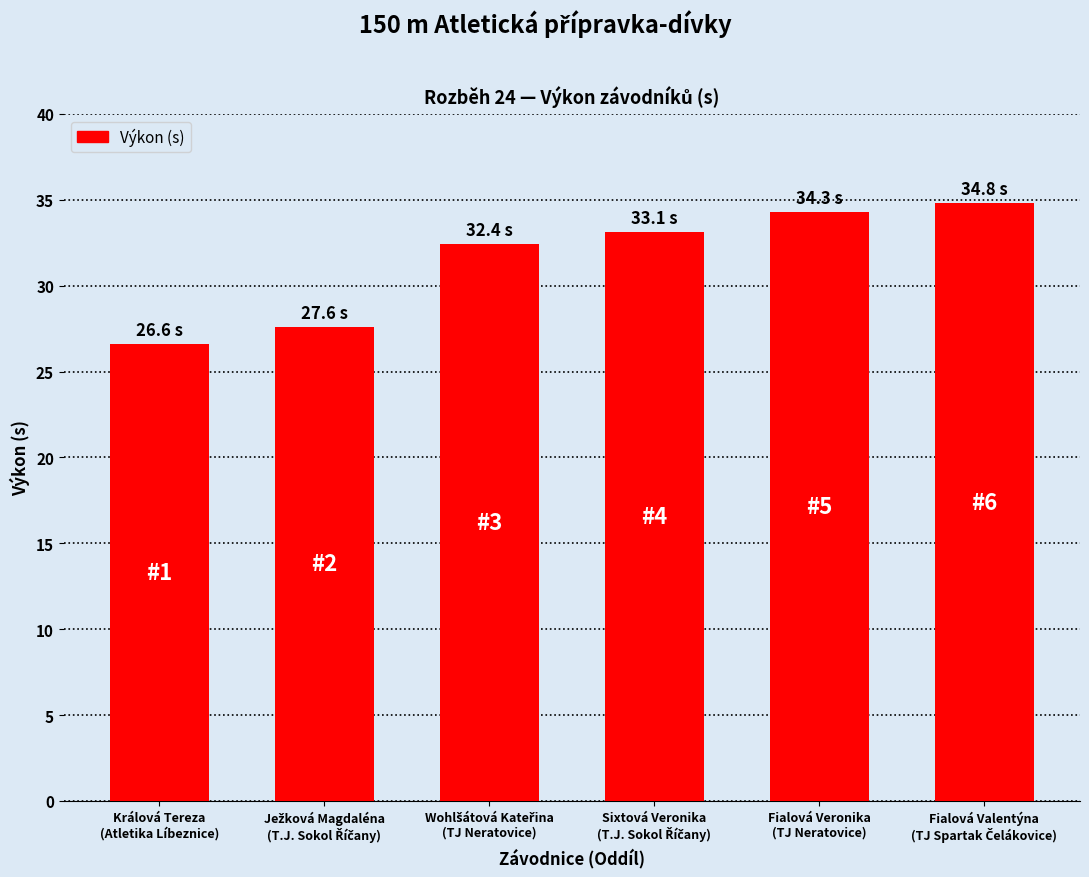

What is the value of the 4th bar from the left?

33.1